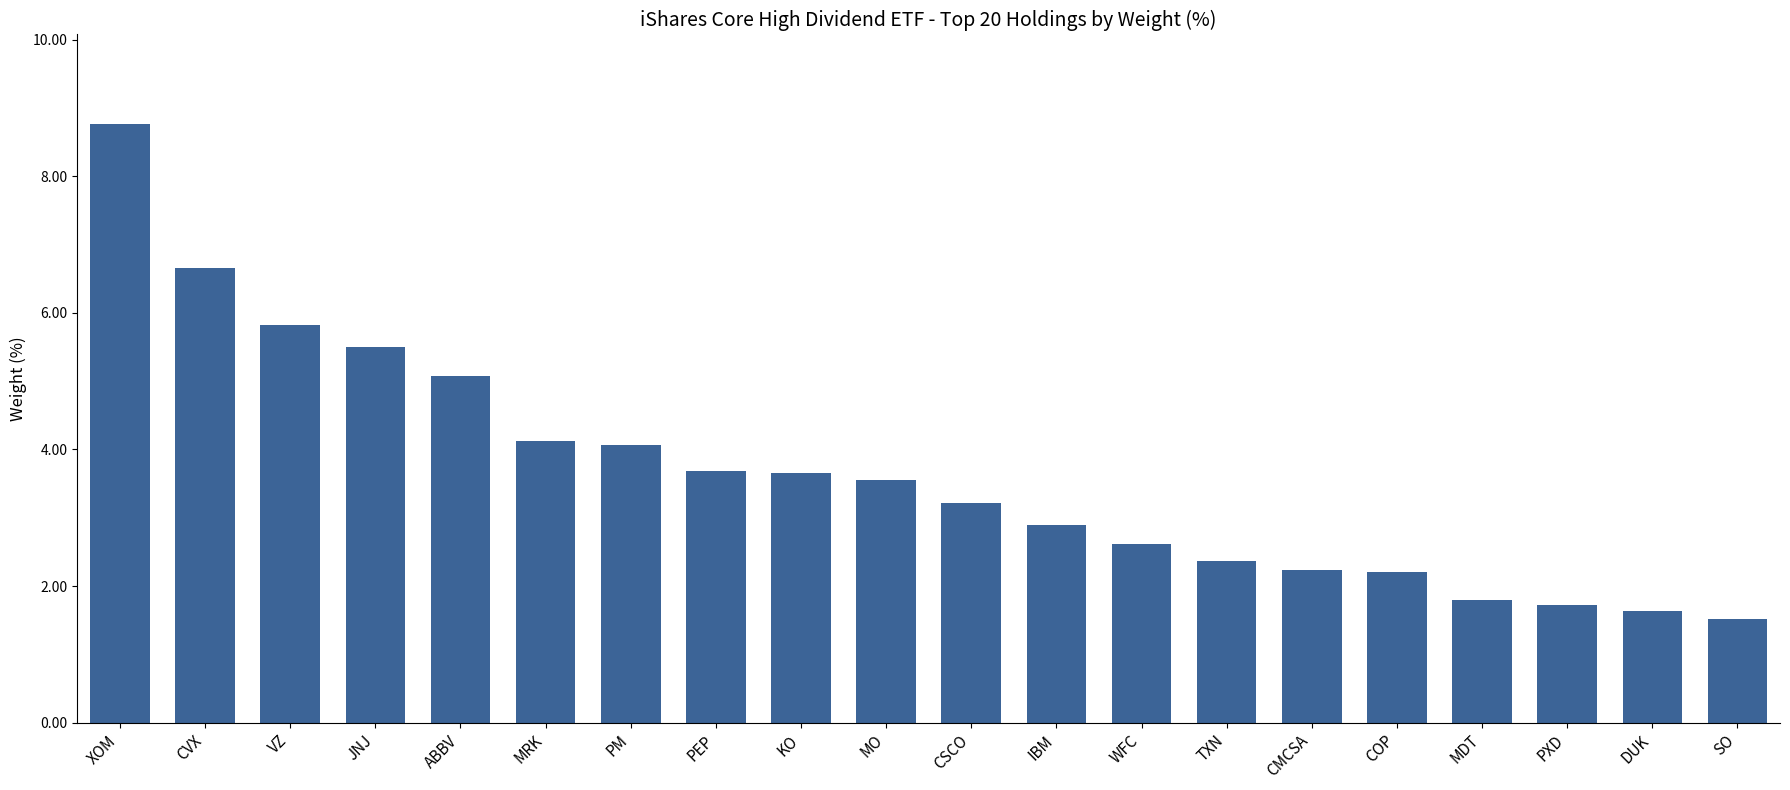

Which category has the highest value across all series?

XOM